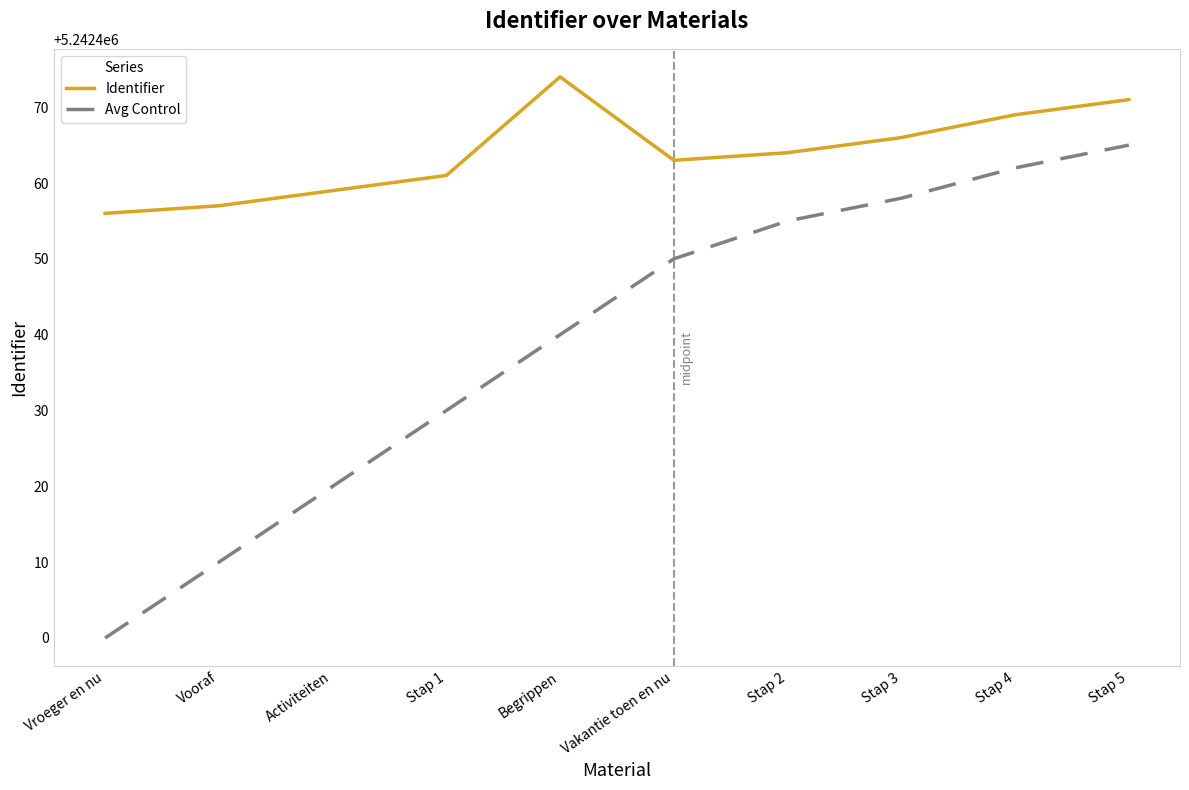

What is the spread (max minus min) of values at Vakantie toen en nu?

13